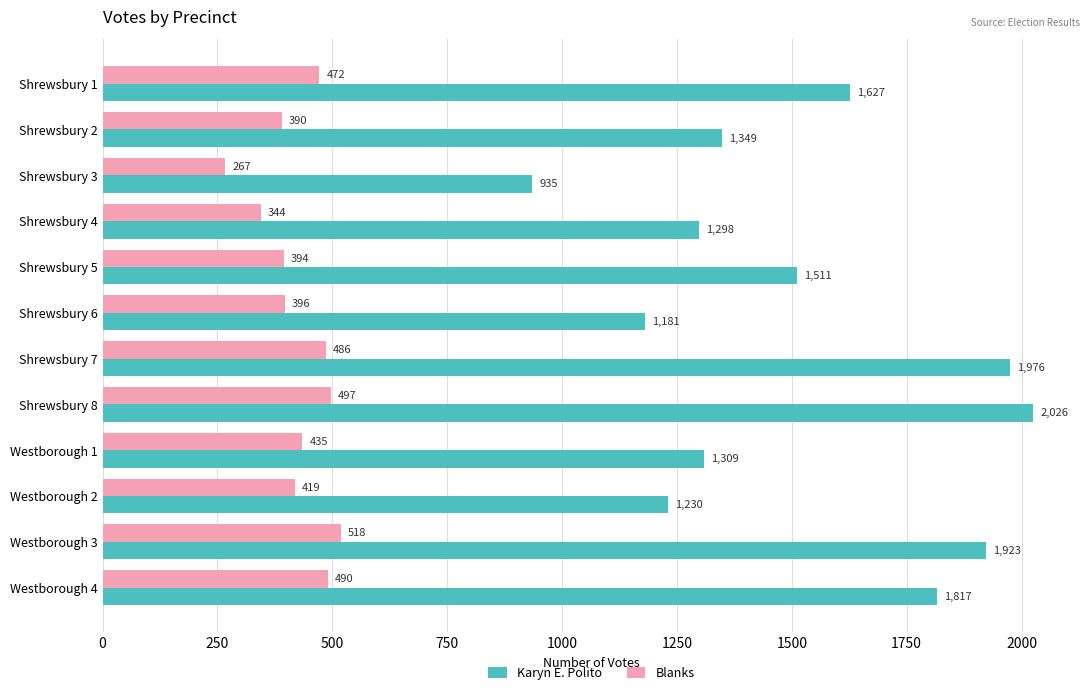

Count the number of categories in the chart.

12